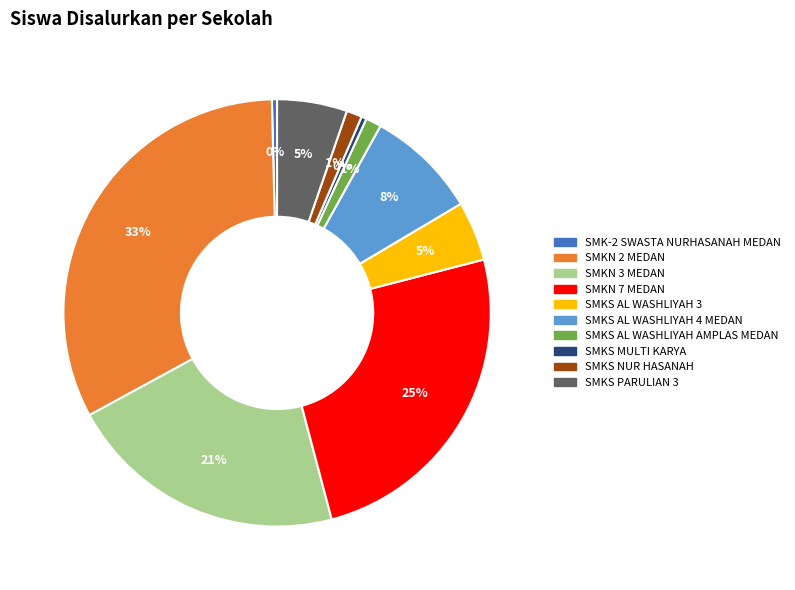

Between SMKS PARULIAN 3 and SMKN 3 MEDAN, which is larger?

SMKN 3 MEDAN